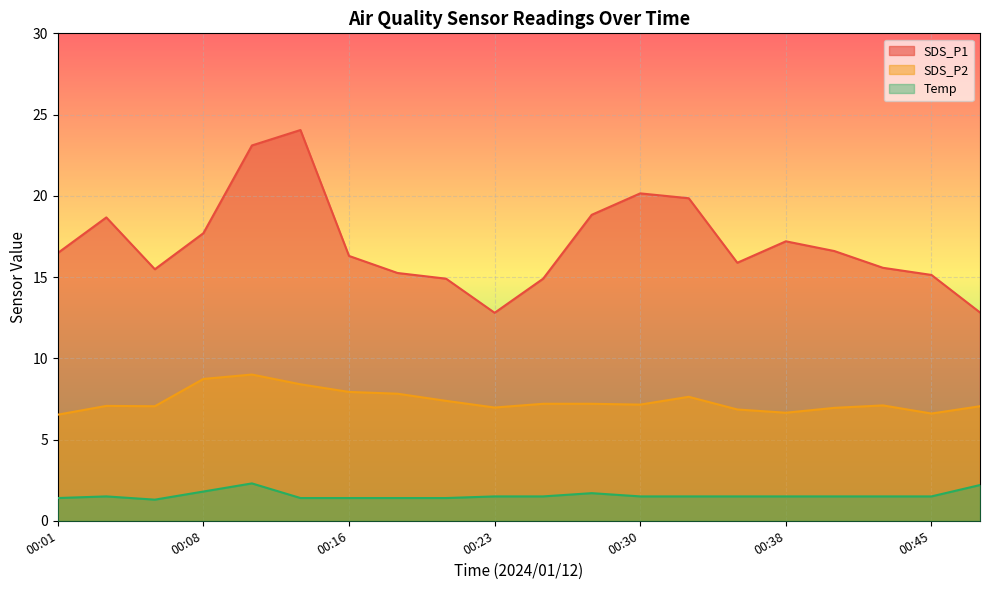

Reading left to right, extract all data points from this chart.

SDS_P1: 16.5	18.7	15.5	17.7	23.1	24.1	16.3	15.2	14.9	12.8	14.9	18.8	20.1	19.9	15.9	17.2	16.6	15.6	15.1	12.8
SDS_P2: 6.5	7.1	7.0	8.7	9.0	8.4	7.9	7.8	7.4	7.0	7.2	7.2	7.2	7.6	6.8	6.7	7.0	7.1	6.6	7.0
Temp: 1.4	1.5	1.3	1.8	2.3	1.4	1.4	1.4	1.4	1.5	1.5	1.7	1.5	1.5	1.5	1.5	1.5	1.5	1.5	2.2